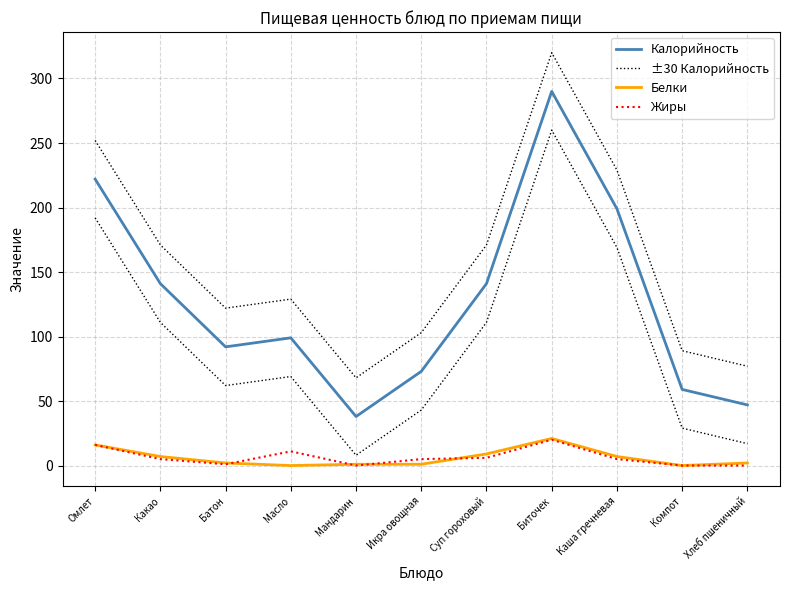

Reading left to right, what are all the values shown in this chart?

Калорийность: Омлет=222	Какао=141	Батон=92	Масло=99	Мандарин=38	Икра овощная=73	Суп гороховый=141	Биточек=290	Каша гречневая=199	Компот=59	Хлеб пшеничный=47
±30 Калорийность: Омлет=252	Какао=171	Батон=122	Масло=129	Мандарин=68	Икра овощная=103	Суп гороховый=171	Биточек=320	Каша гречневая=229	Компот=89	Хлеб пшеничный=77
Белки: Омлет=16	Какао=7	Батон=2	Масло=0	Мандарин=1	Икра овощная=1	Суп гороховый=9	Биточек=21	Каша гречневая=7	Компот=0	Хлеб пшеничный=2
Жиры: Омлет=16	Какао=5	Батон=1	Масло=11	Мандарин=0	Икра овощная=5	Суп гороховый=6	Биточек=20	Каша гречневая=5	Компот=0	Хлеб пшеничный=0